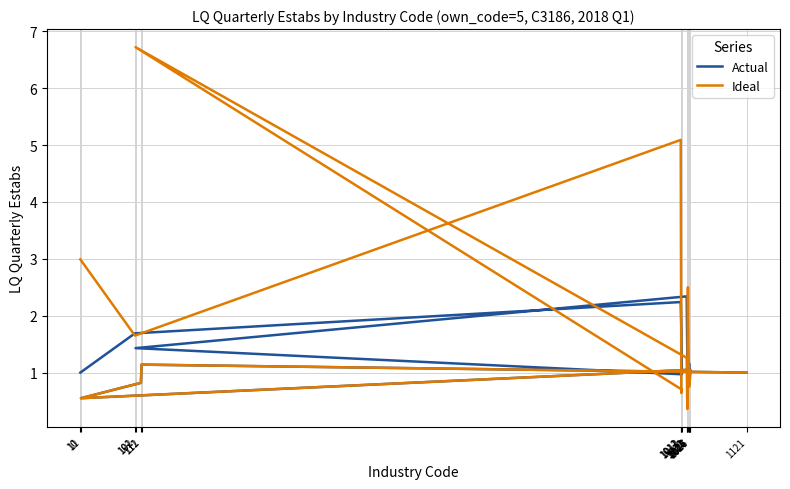

What is the difference between the highest and lowest values at 1024?

0.4